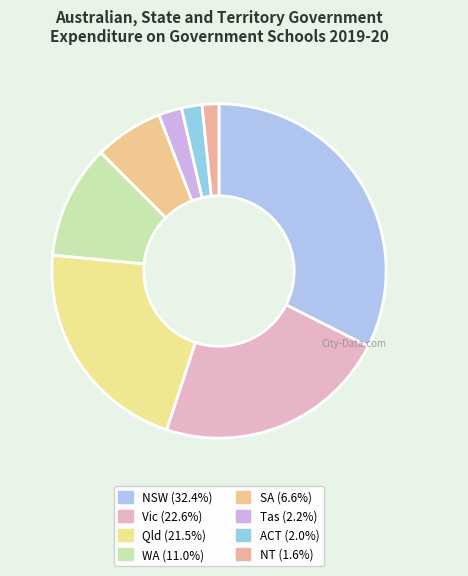

To the nearest percent, what is the difference between the NSW and NT slice percentages?

31%